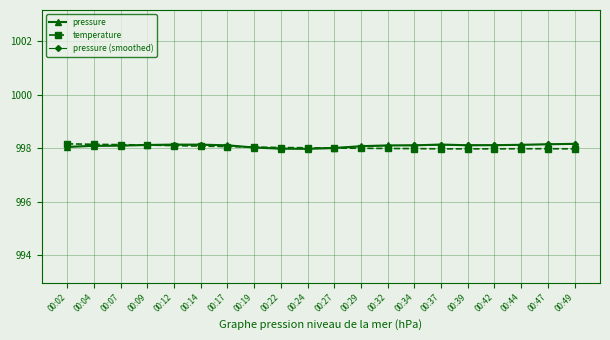

What is the value of the pressure (smoothed) point at the 8th from the left?

998.0